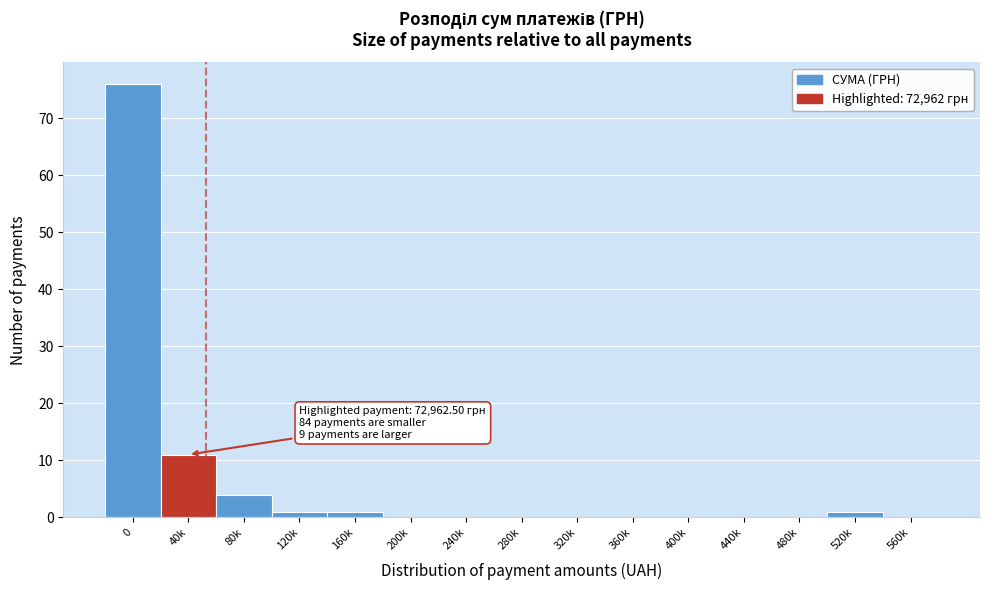

Reading left to right, list all the values displayed in this chart.

0=76	40k=11	80k=4	120k=1	160k=1	200k=0	240k=0	280k=0	320k=0	360k=0	400k=0	440k=0	480k=0	520k=1	560k=0